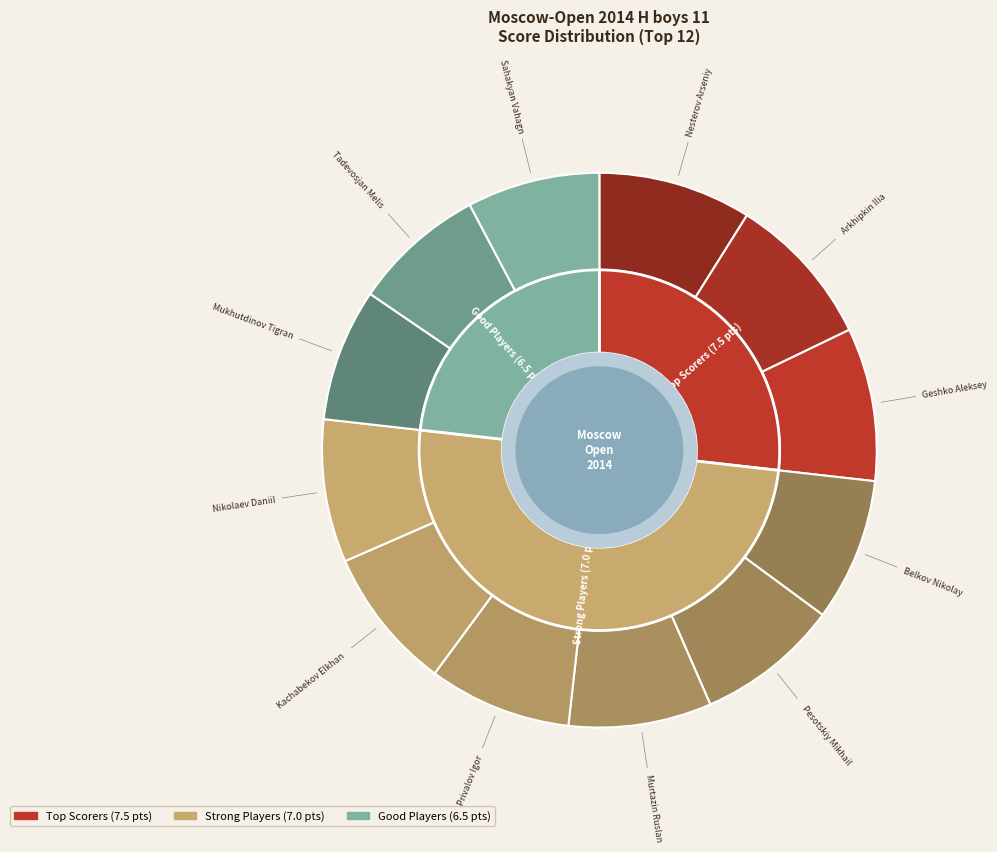

What percentage is the Murtazin Ruslan slice, to the nearest percent?

8%